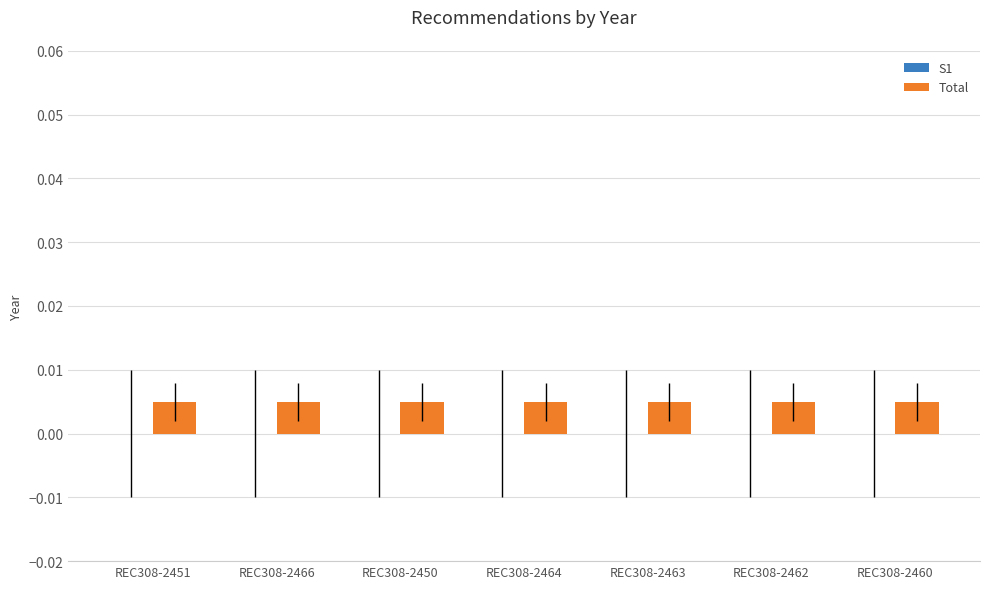

Between REC308-2462 and REC308-2464, which is larger?

REC308-2462